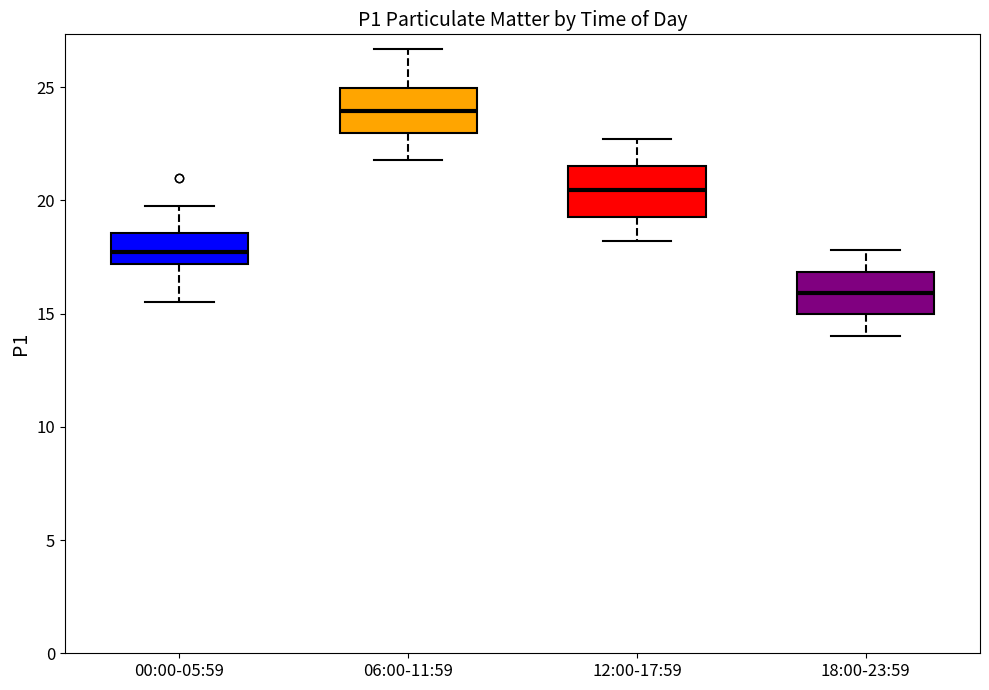

Reading left to right, read every box against the y-axis: the position of its median line, the range the box covers, and the ends of its whiskers. The values are not printed on the chart, so give them approximately, as read against the axis.

00:00-05:59: median 17.5, box 17.0 to 18.5, whiskers 15.5 to 20.0
06:00-11:59: median 24.0, box 23.0 to 25.0, whiskers 22.0 to 26.5
12:00-17:59: median 20.5, box 19.5 to 21.5, whiskers 18.0 to 22.5
18:00-23:59: median 16.0, box 15.0 to 17.0, whiskers 14.0 to 18.0